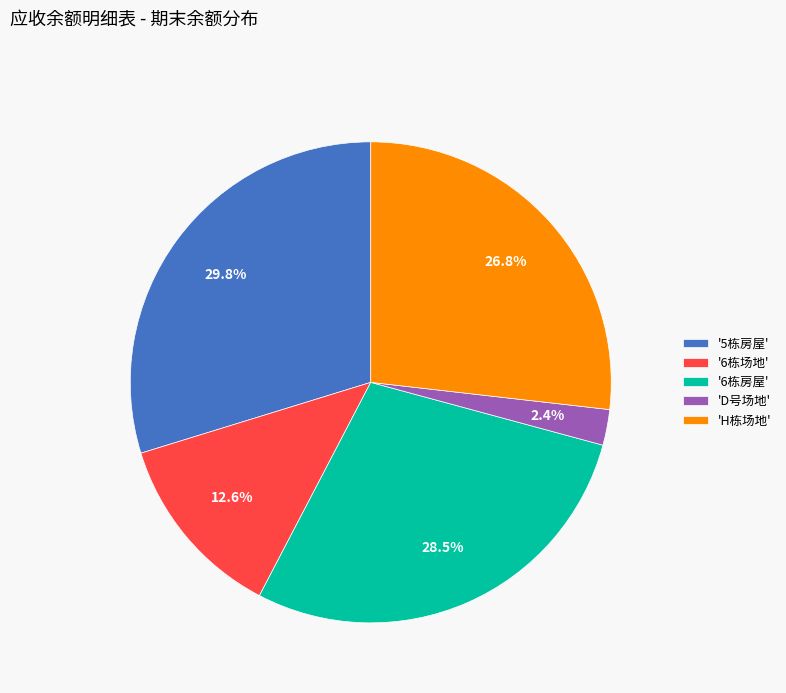

What is the total percentage of '6栋场地' and 'H栋场地'?

39.4%